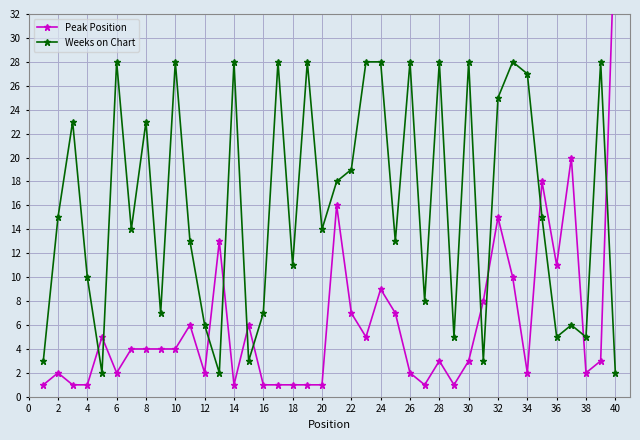

Is it true that Weeks on Chart equals 14 at 20?

True